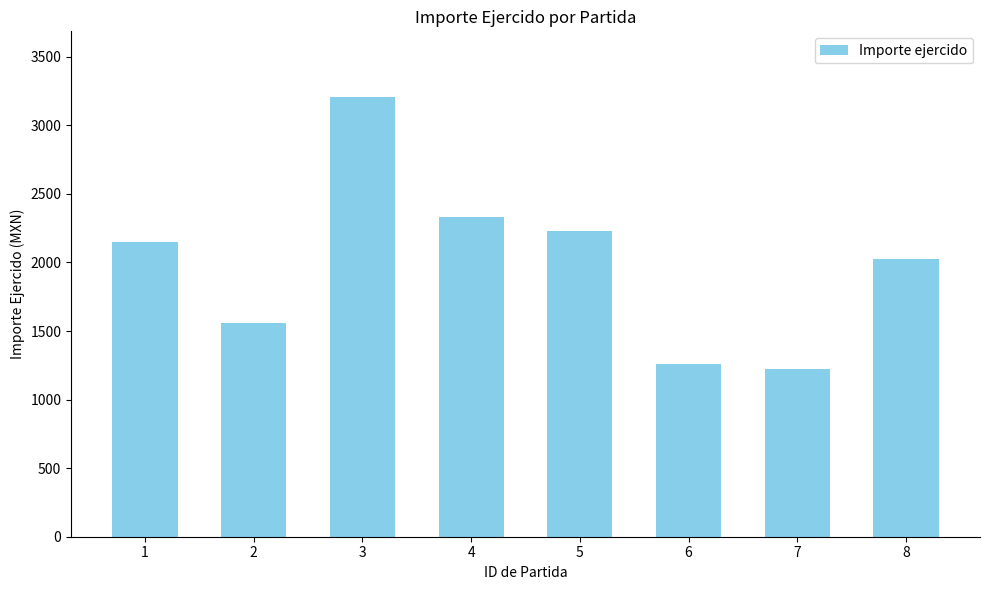

Where does the data first go above 2150?

1